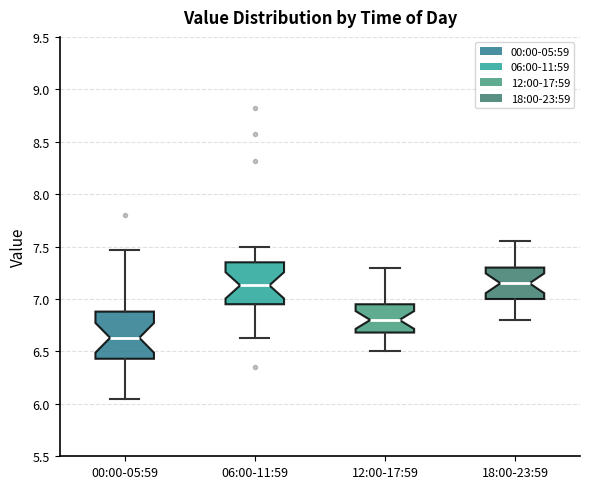

Which box has the lowest median line?

00:00-05:59